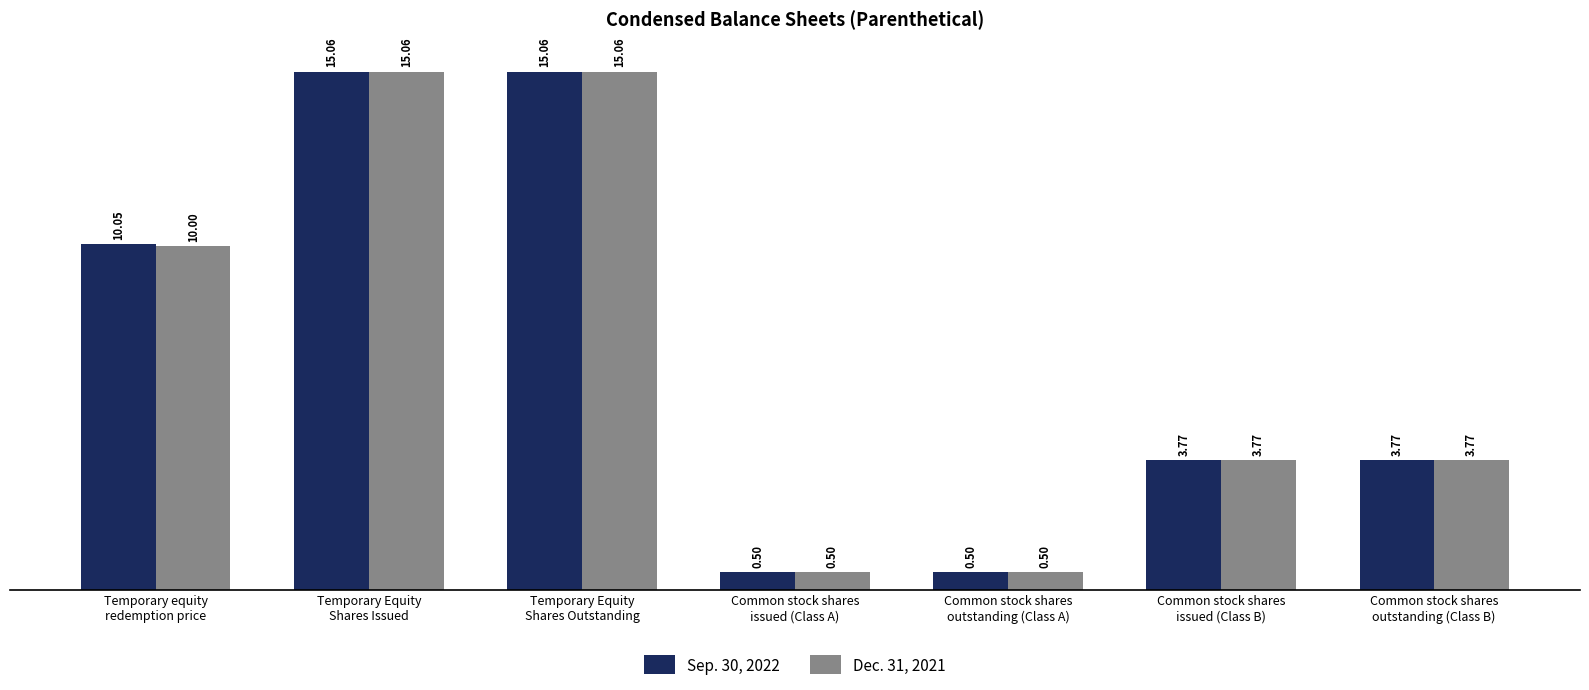

List the series in order of their overall mean, lowest first.

Dec. 31, 2021, Sep. 30, 2022